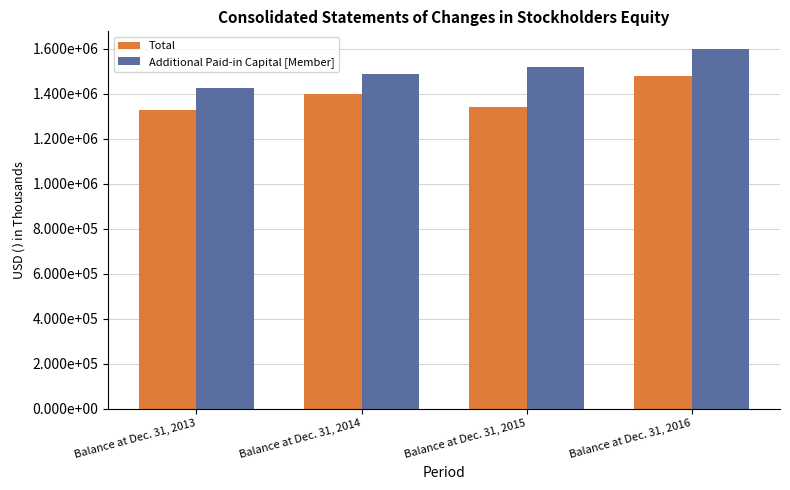

What is the value of the Total bar at the 1st from the left?

1326419